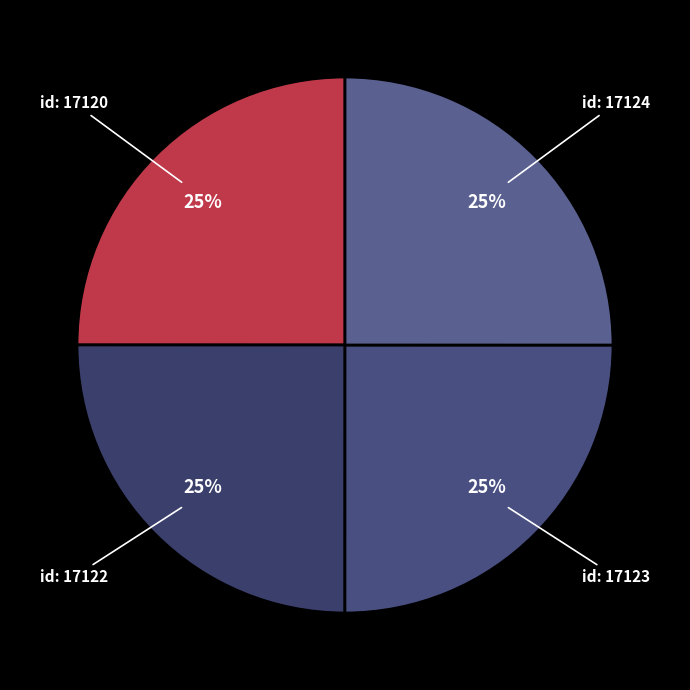

True or false: id: 17123 accounts for 13% of the total.

False